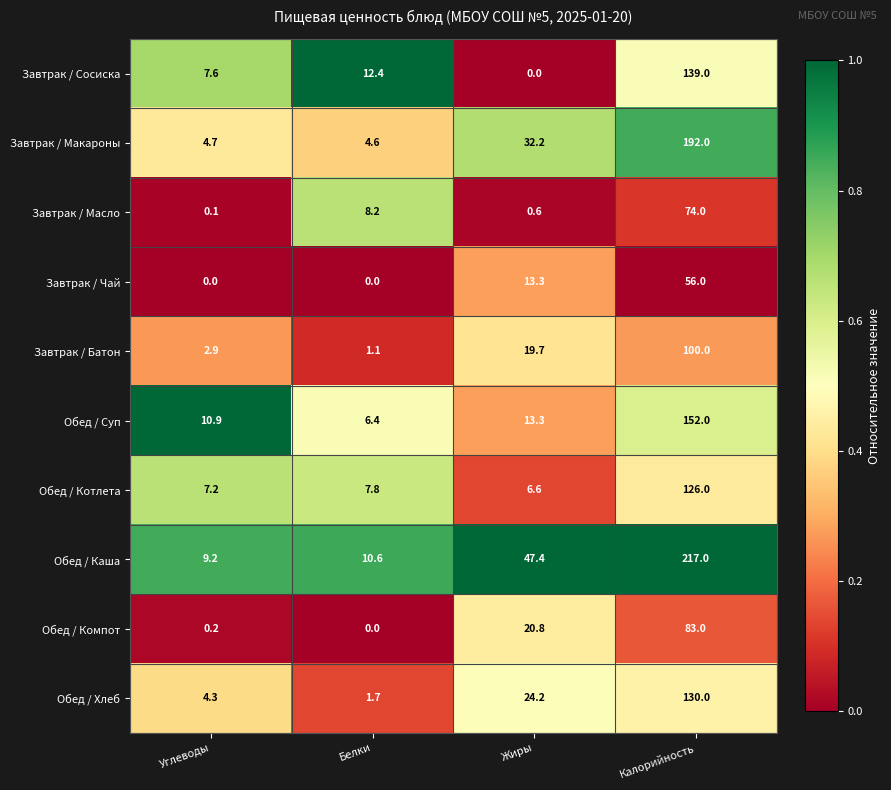

Read the Обед / Котлета value at Белки.

7.8